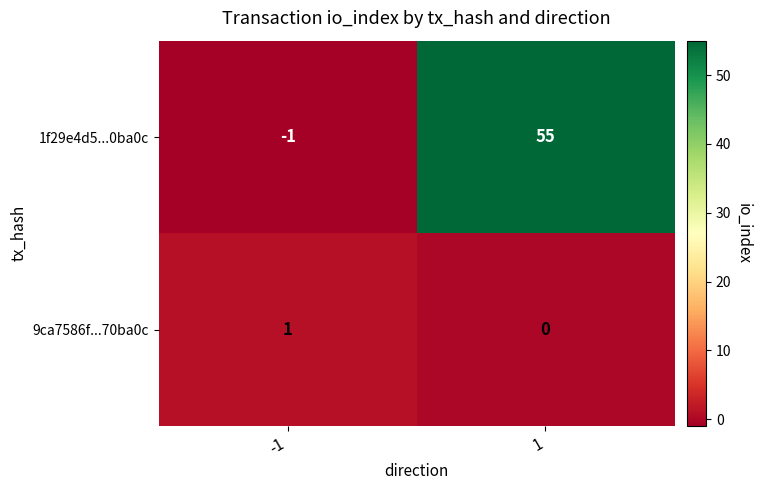

Reading right to left, what are all the values shown in this chart?

1f29e4d5...0ba0c: 1=55	-1=-1
9ca7586f...70ba0c: 1=0	-1=1